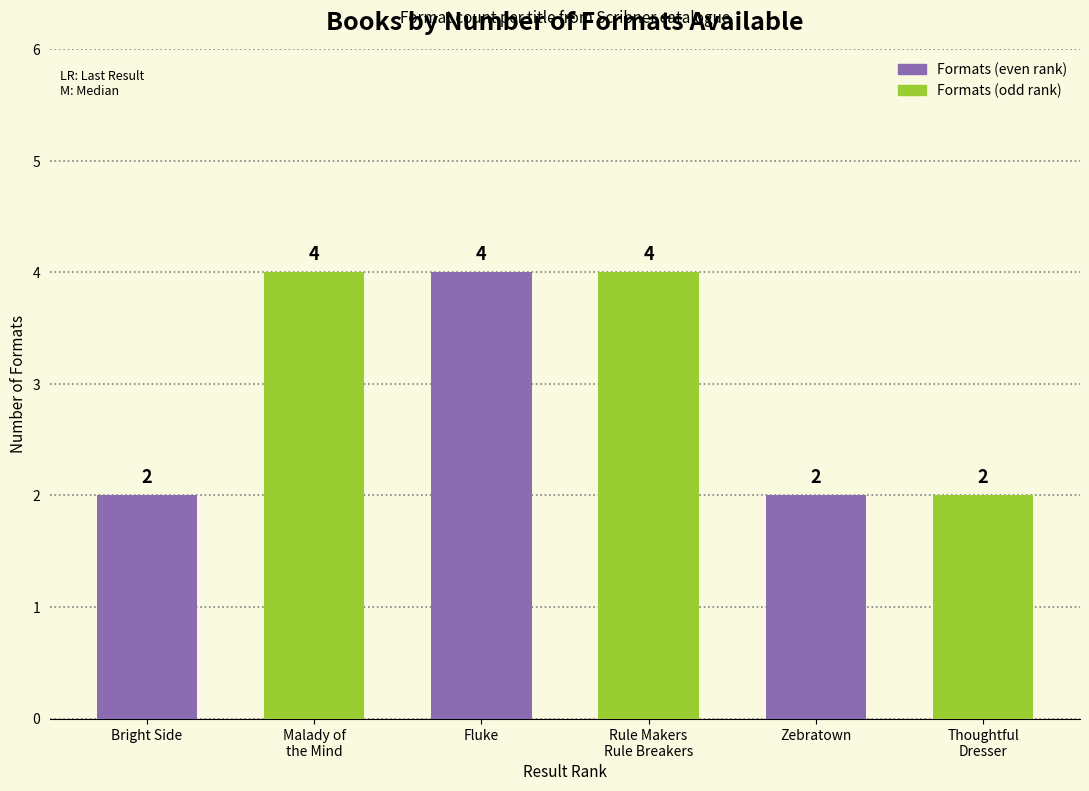

True or false: Formats (even rank) has a value of 3 at Zebratown.

False